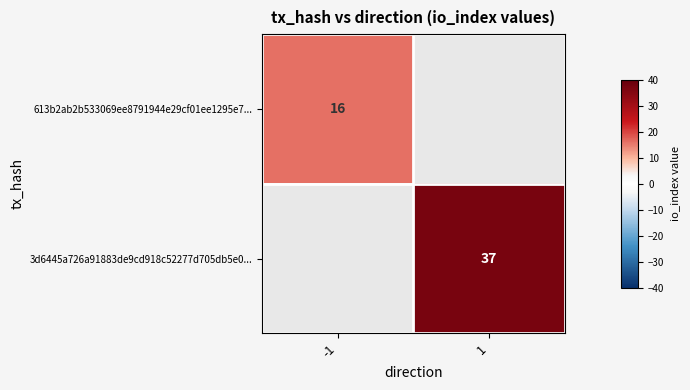

Is the value of 613b2ab2b533069ee8791944e29cf01ee1295e7... at -1 greater than the value of 3d6445a726a91883de9cd918c52277d705db5e0... at 1?

No